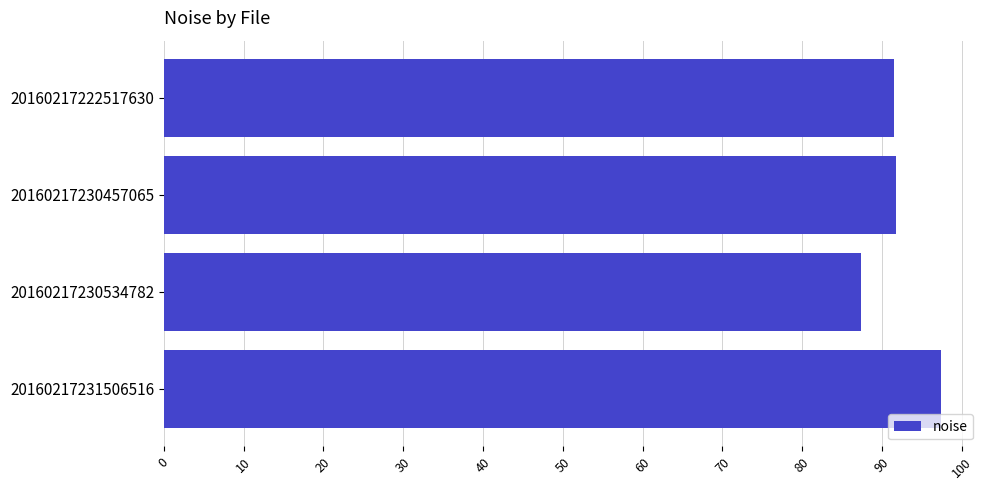

What is the value of the 2nd bar from the top?

91.8